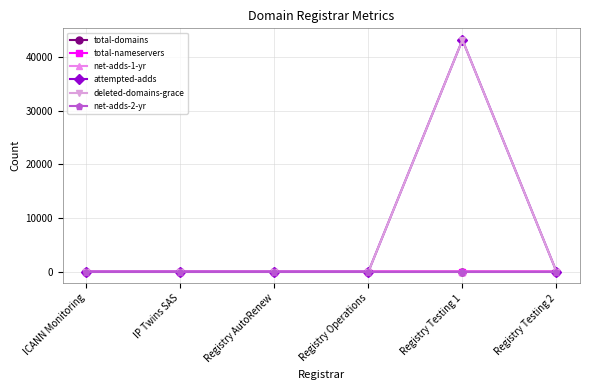

What are all the series names shown in the legend?

total-domains, total-nameservers, net-adds-1-yr, attempted-adds, deleted-domains-grace, net-adds-2-yr